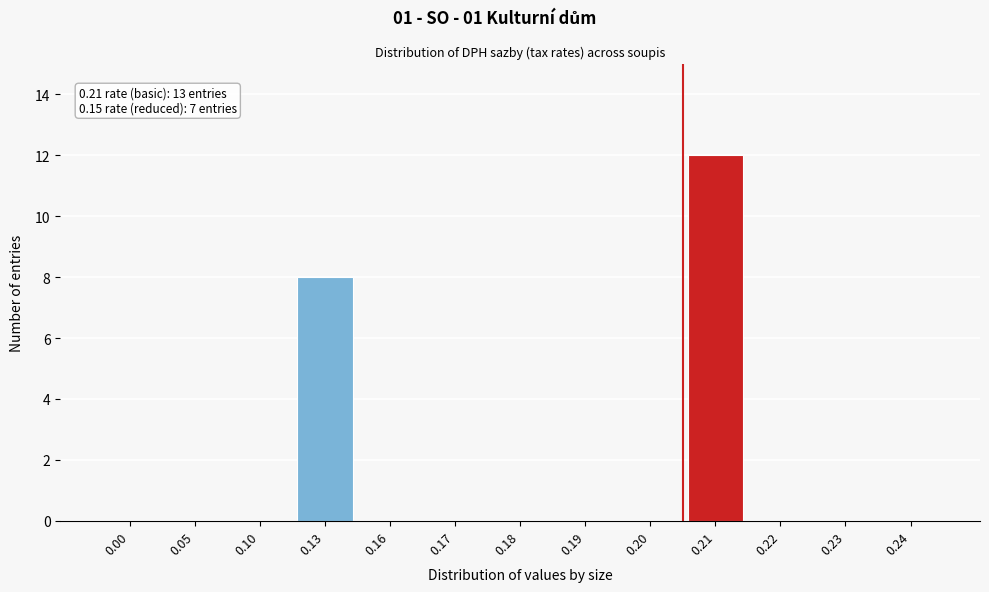

Reading right to left, transcribe all the data shown in this chart.

0.24=0	0.23=0	0.22=0	0.21=12	0.20=0	0.19=0	0.18=0	0.17=0	0.16=0	0.13=8	0.10=0	0.05=0	0.00=0